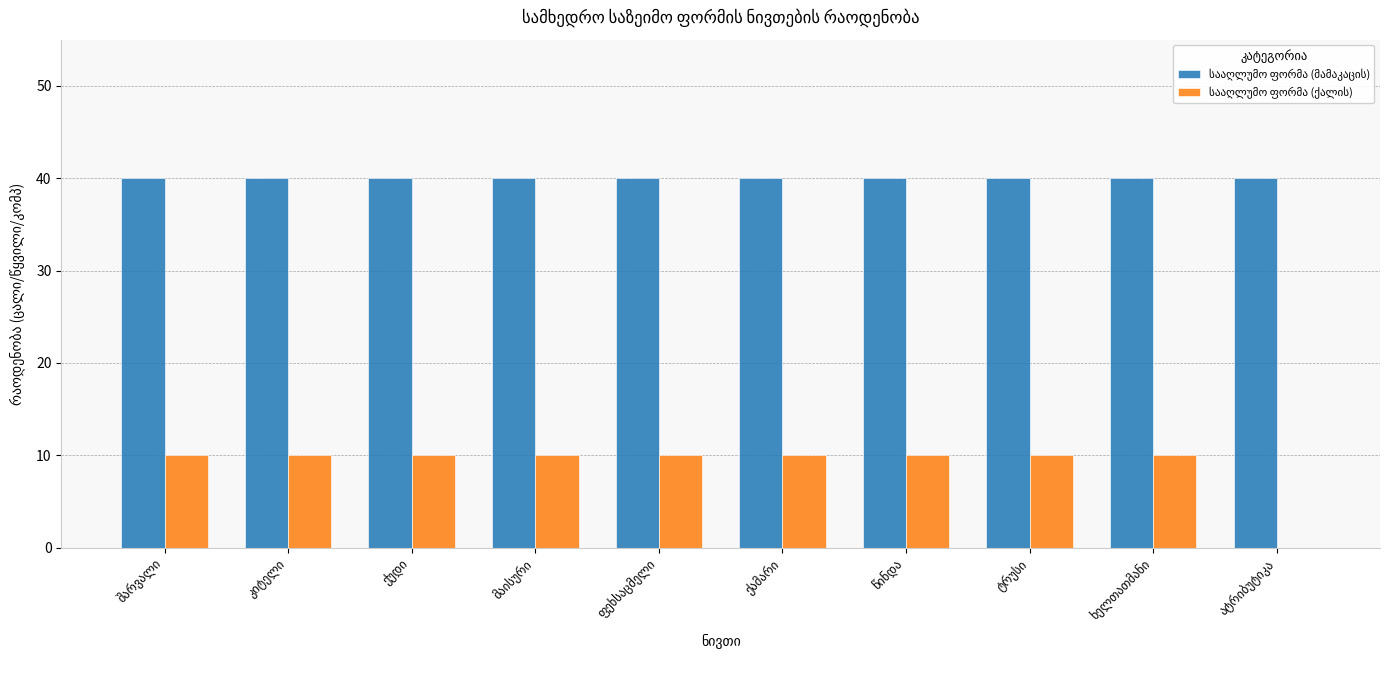

How many distinct data groups are displayed?

2